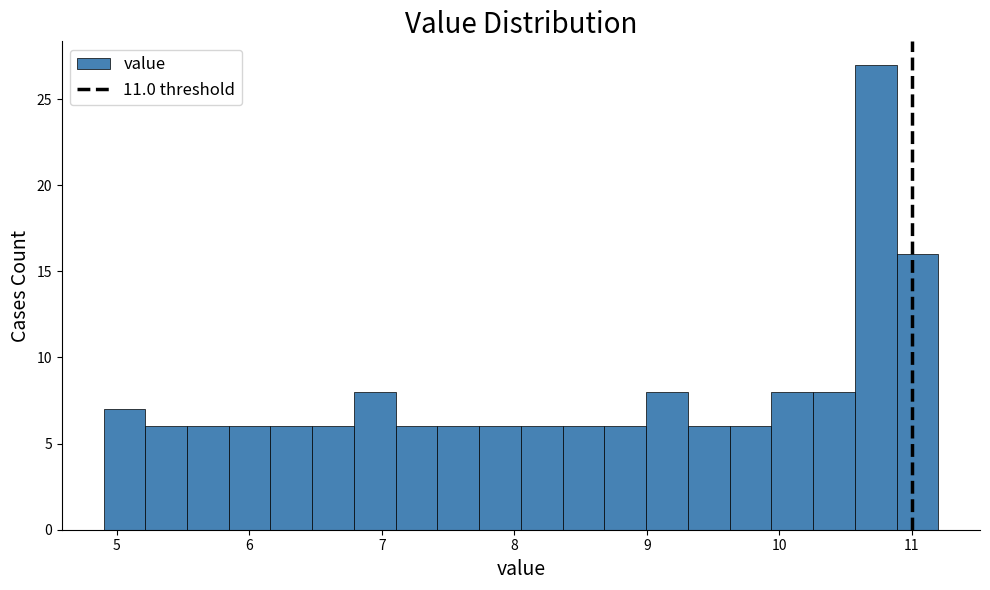

Read against the x-axis, roughly where is the centre of the tallest bar?

10.7